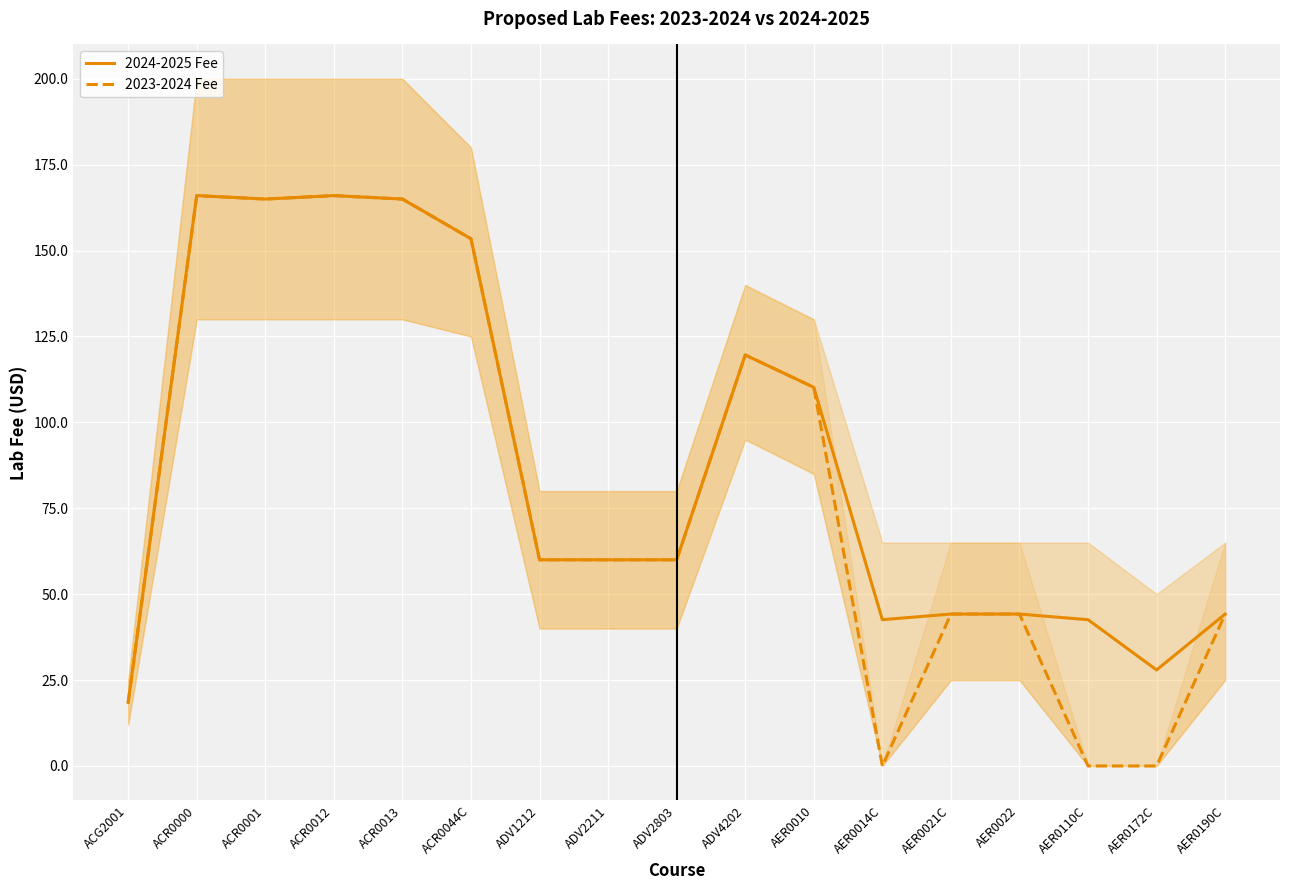

Reading right to left, transcribe all the data shown in this chart.

2024-2025 Fee: AER0190C=44.2	AER0172C=27.9	AER0110C=42.6	AER0022=44.2	AER0021C=44.2	AER0014C=42.6	AER0010=110.2	ADV4202=119.6	ADV2803=60.0	ADV2211=60.0	ADV1212=60.0	ACR0044C=153.4	ACR0013=165.0	ACR0012=166.0	ACR0001=165.0	ACR0000=166.0	ACG2001=18.5
2023-2024 Fee: AER0190C=44.2	AER0172C=0.0	AER0110C=0.0	AER0022=44.2	AER0021C=44.2	AER0014C=0.0	AER0010=110.2	ADV4202=119.6	ADV2803=60.0	ADV2211=60.0	ADV1212=60.0	ACR0044C=153.4	ACR0013=165.0	ACR0012=166.0	ACR0001=165.0	ACR0000=166.0	ACG2001=18.5